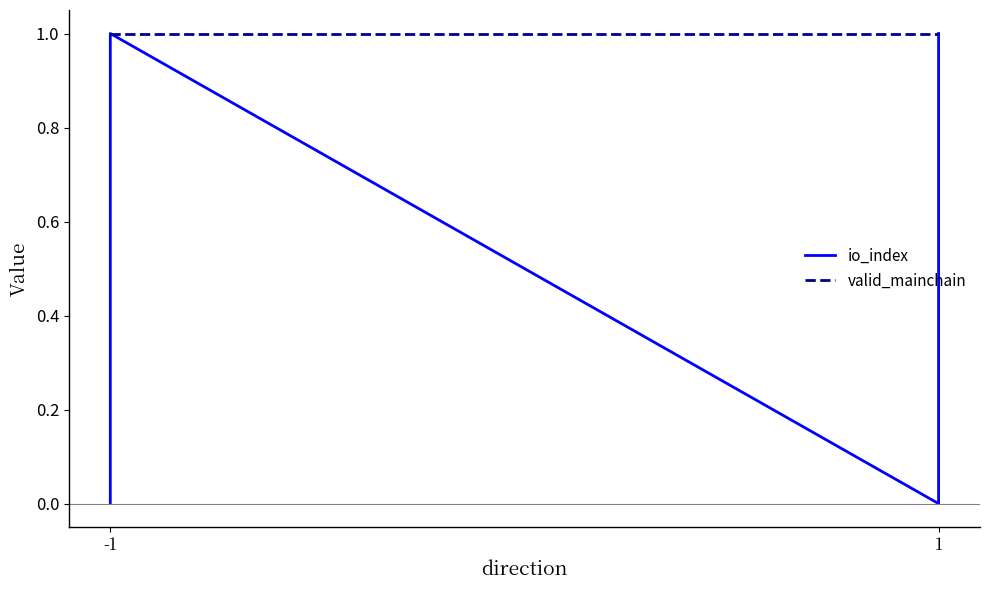

True or false: valid_mainchain and io_index cross at least once.

False